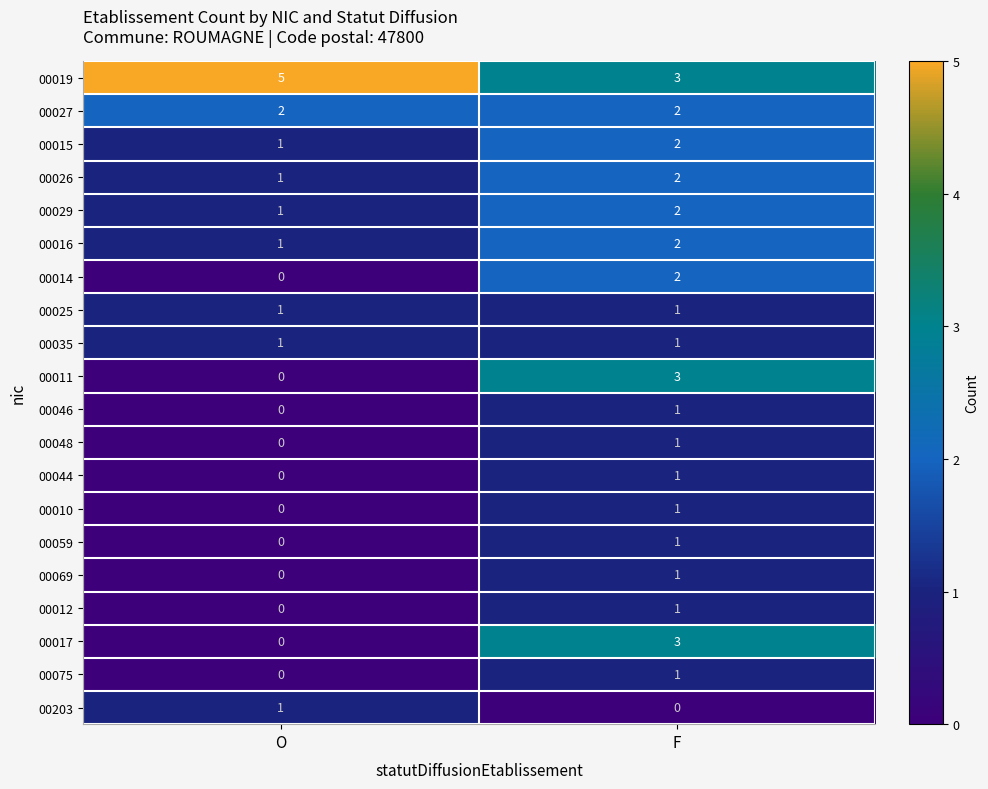

What is the greatest value displayed?

5